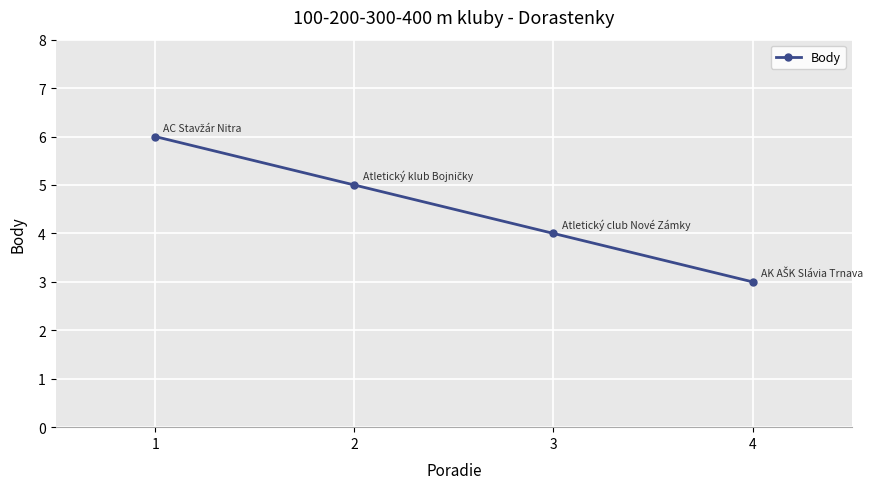

The chart shows a value of 6 at 1. True or false?

True